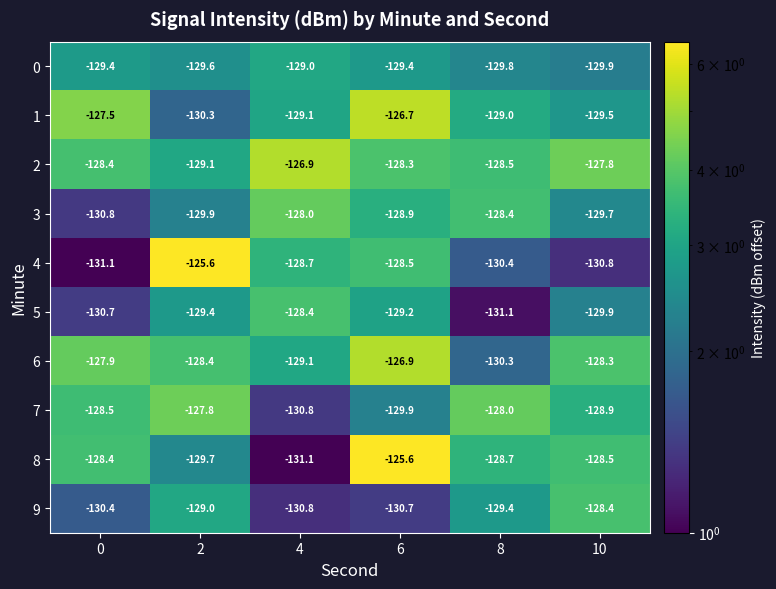

What is the difference between the 5 values at 4 and 2?

1.0